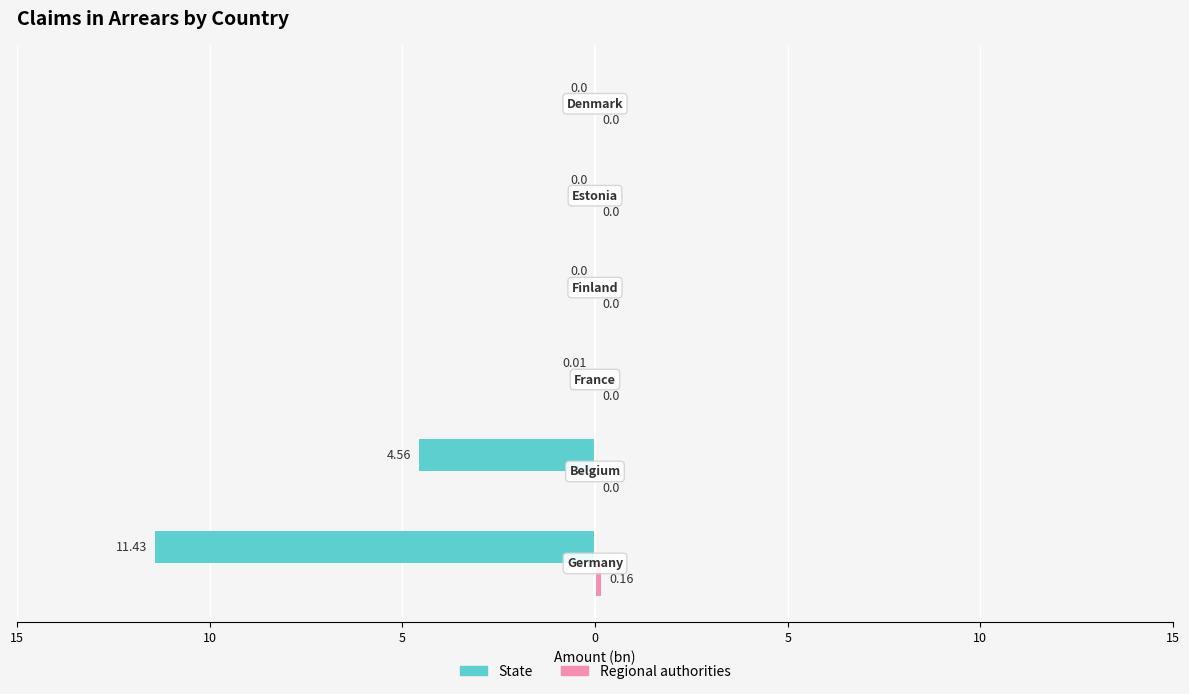

What are all the series names shown in the legend?

State, Regional authorities